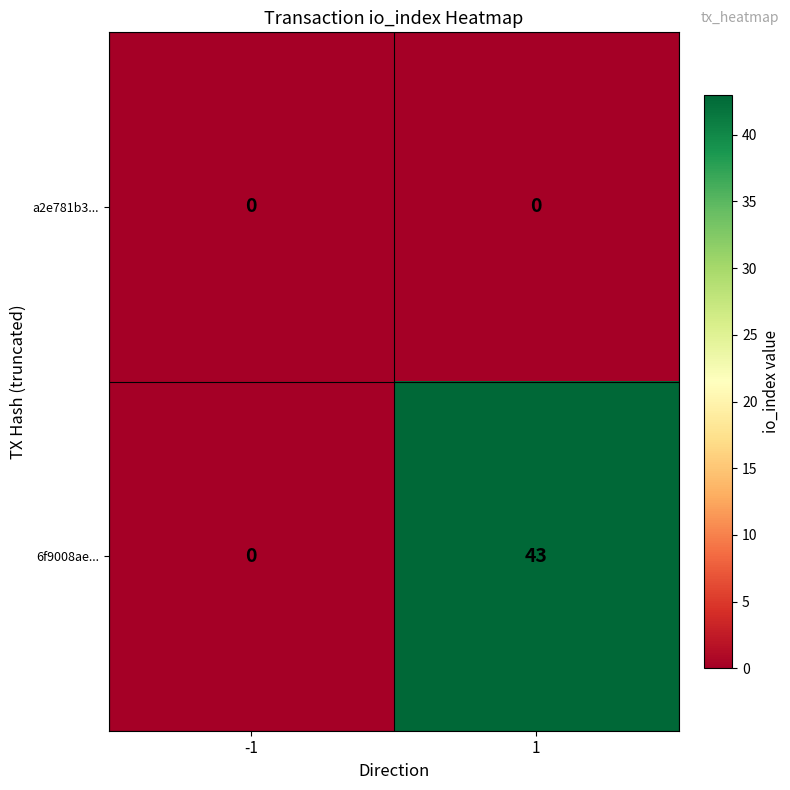

What is the greatest value displayed?

43